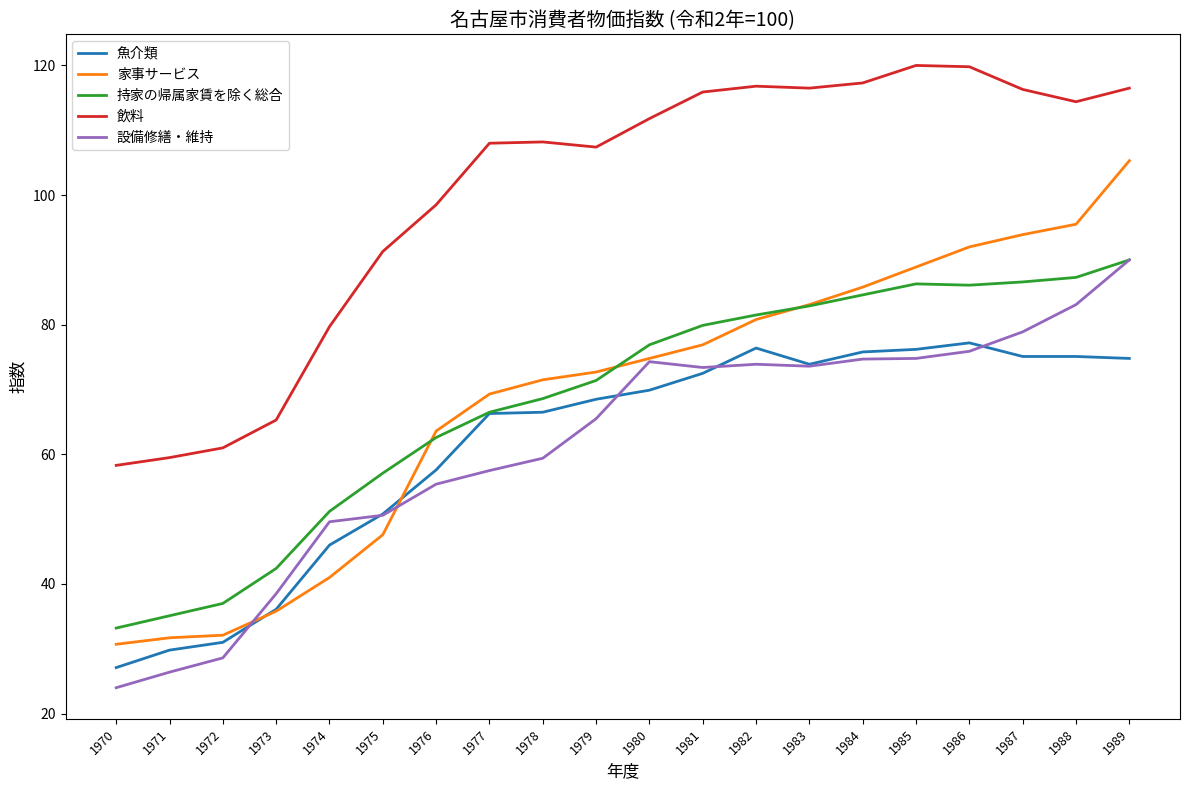

Does the chart have visible grid lines?

No